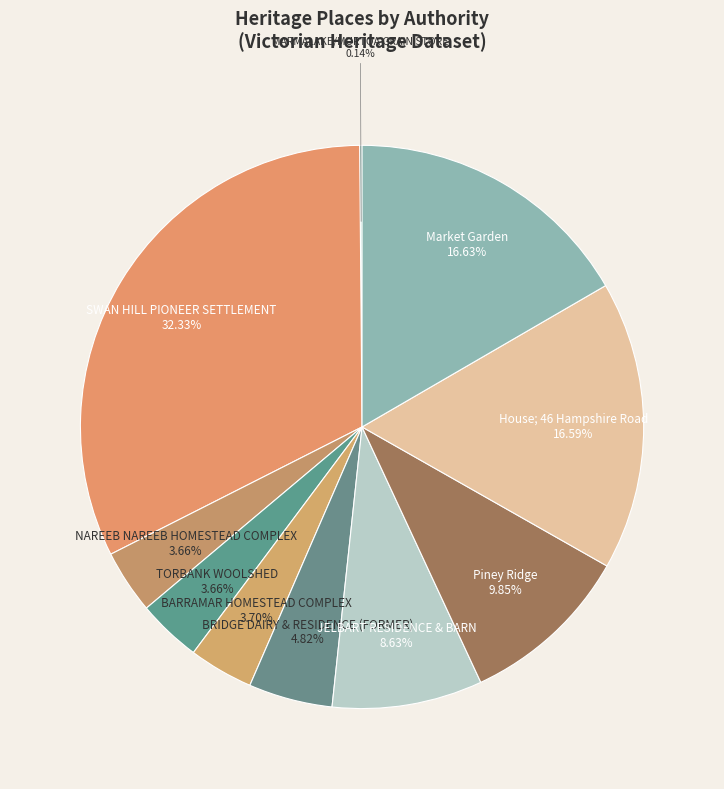

To the nearest percent, what is the average slice percentage?

10%